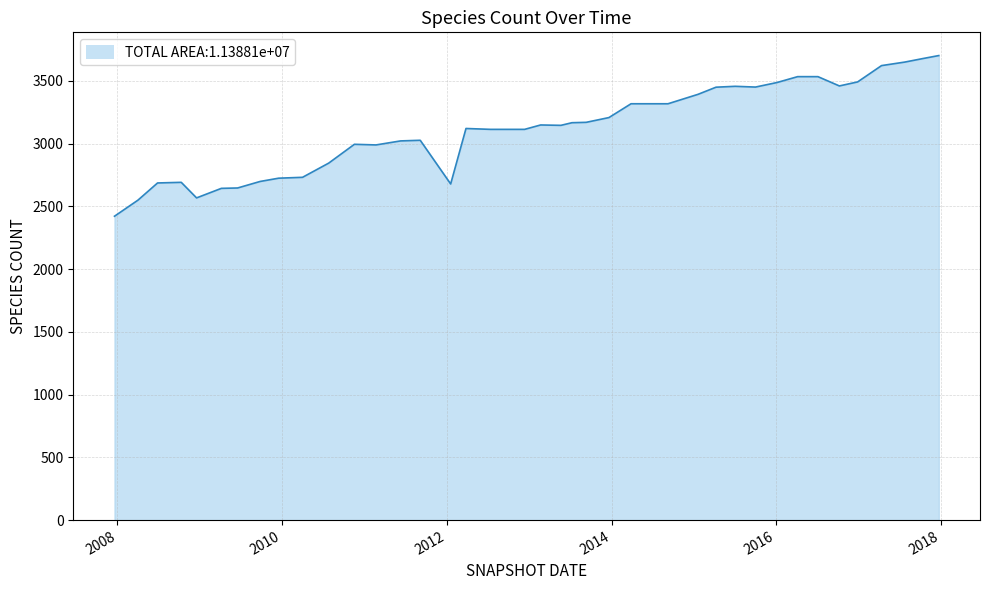

What is the smallest value displayed?

2421